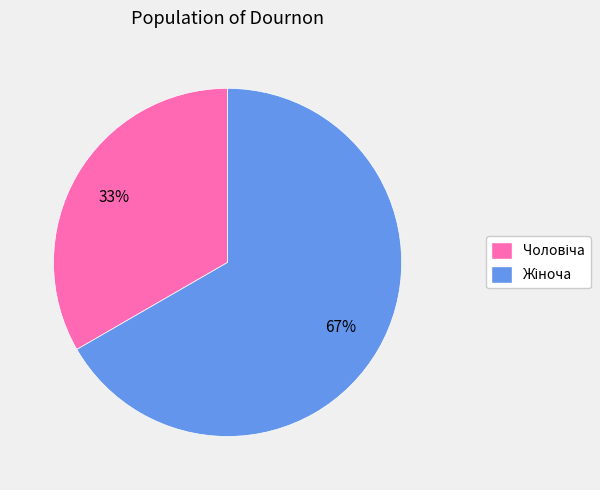

Count the number of slices in the pie.

2